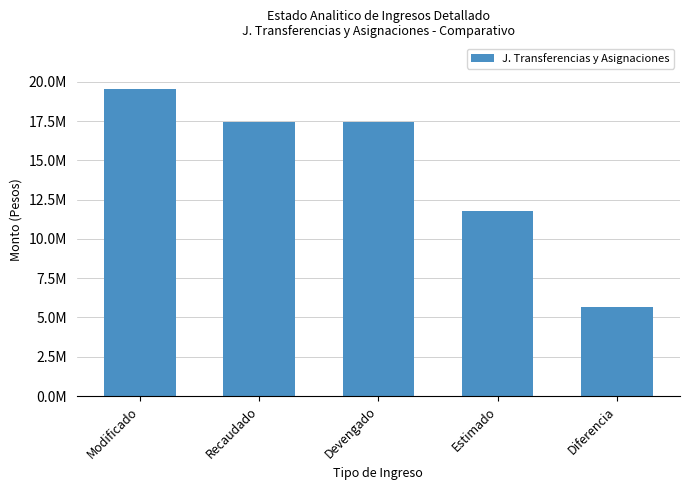

Are the bars horizontal?

No